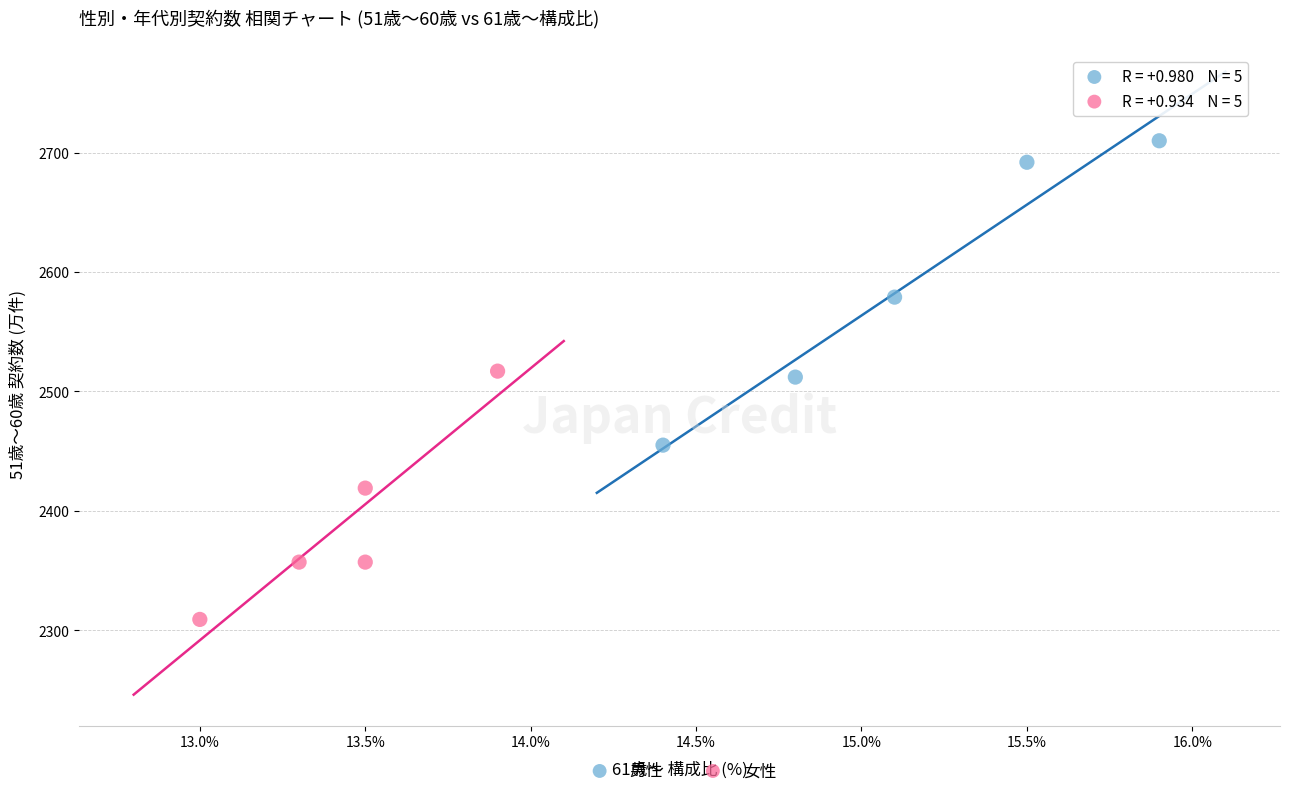

Which series has the largest Y range (max minus min)?

男性